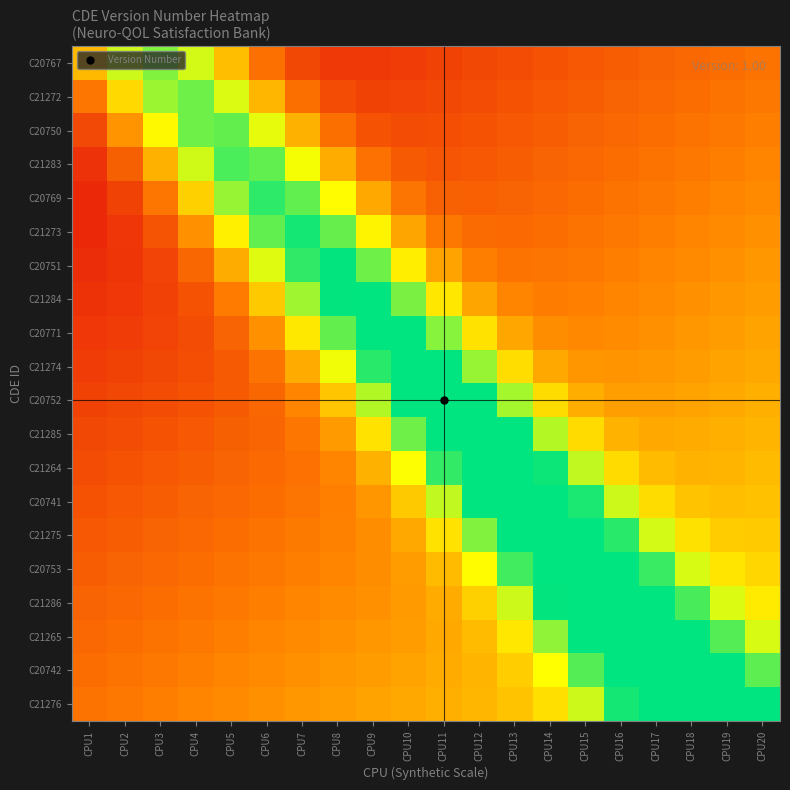

How many categories are shown in the chart?

20